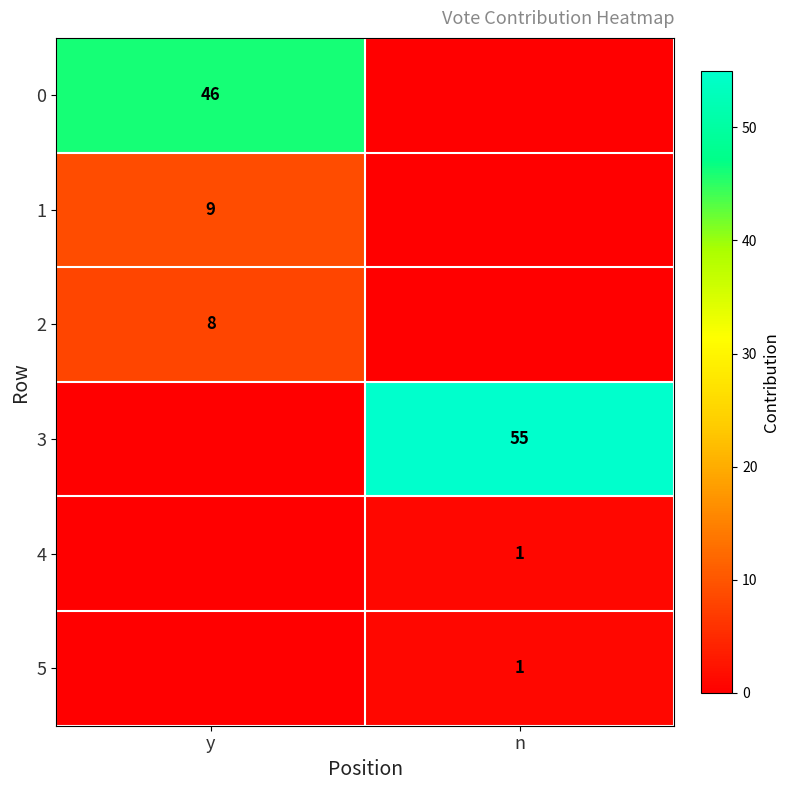

The 5 series shows 1 at n. True or false?

True